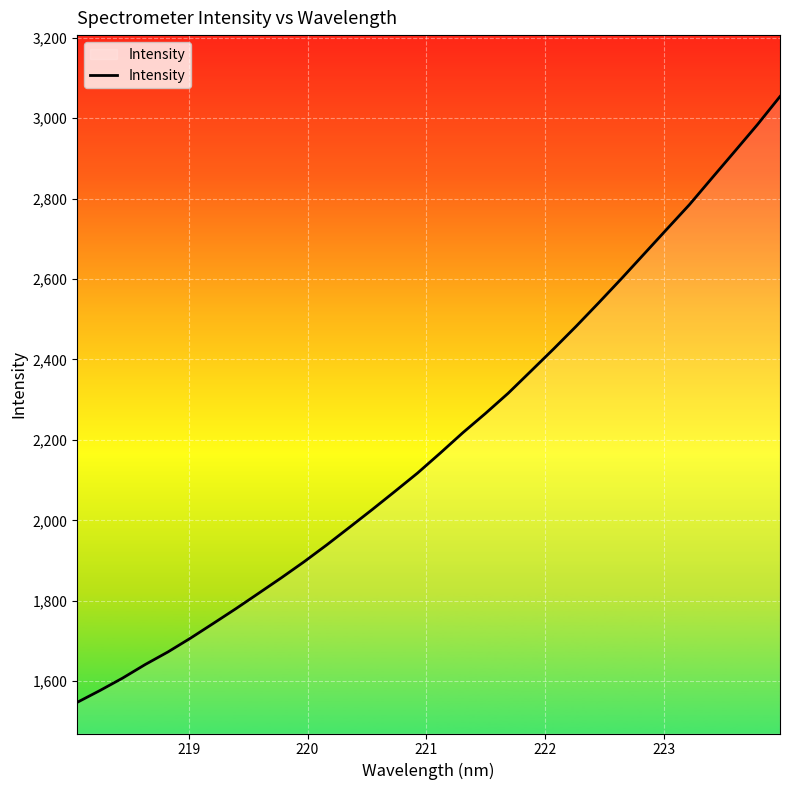

What is the greatest value displayed?

3053.6